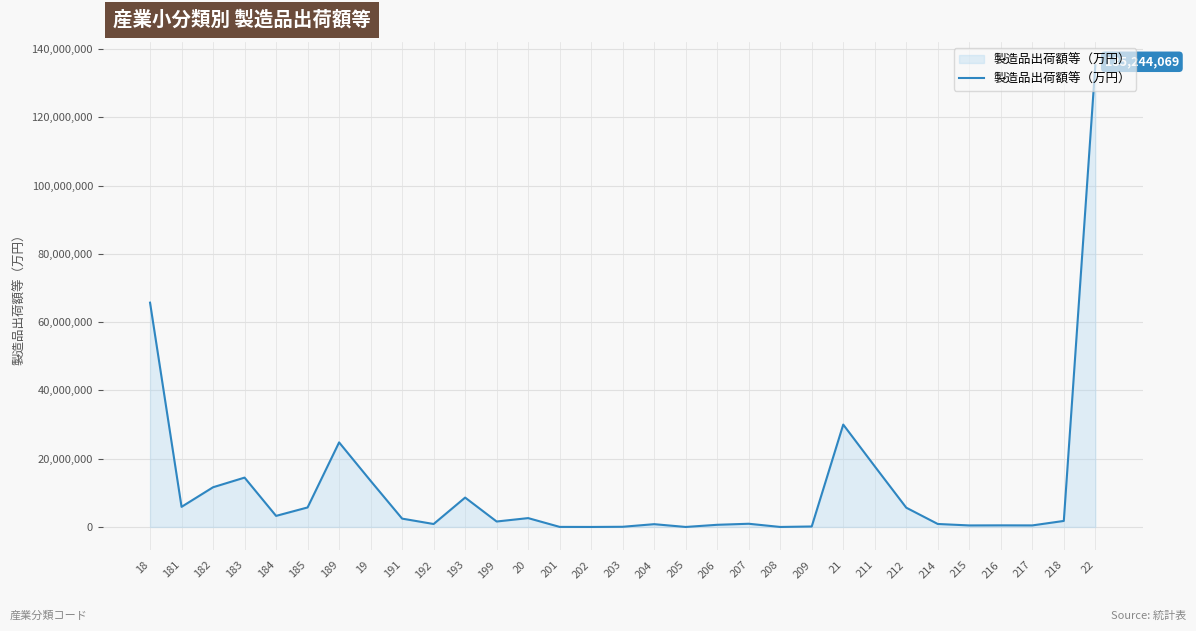

The value at 218 is 1764914. True or false?

True